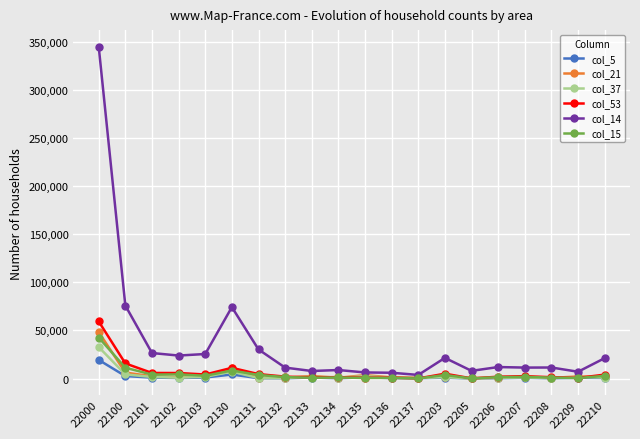

True or false: col_15 has more than 0 interior local peaks.

True